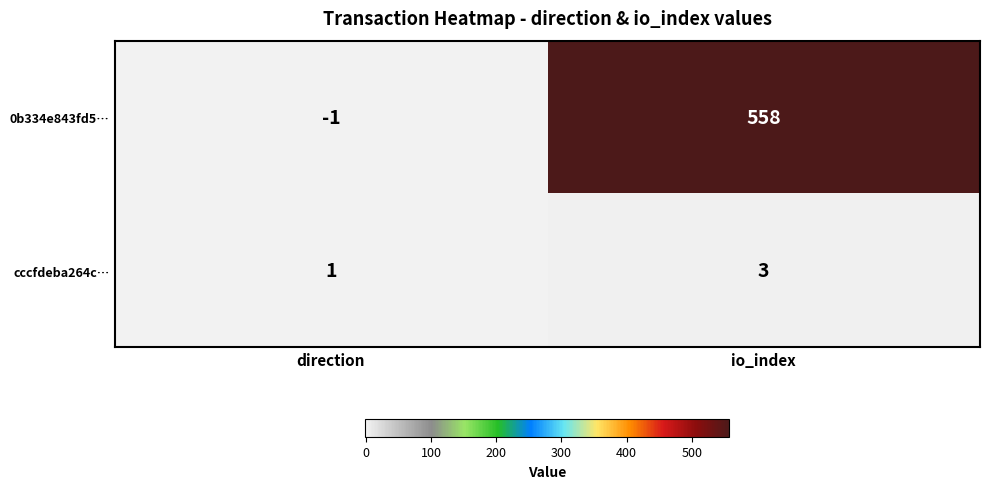

Which series has the largest range (max minus min)?

0b334e843fd5…